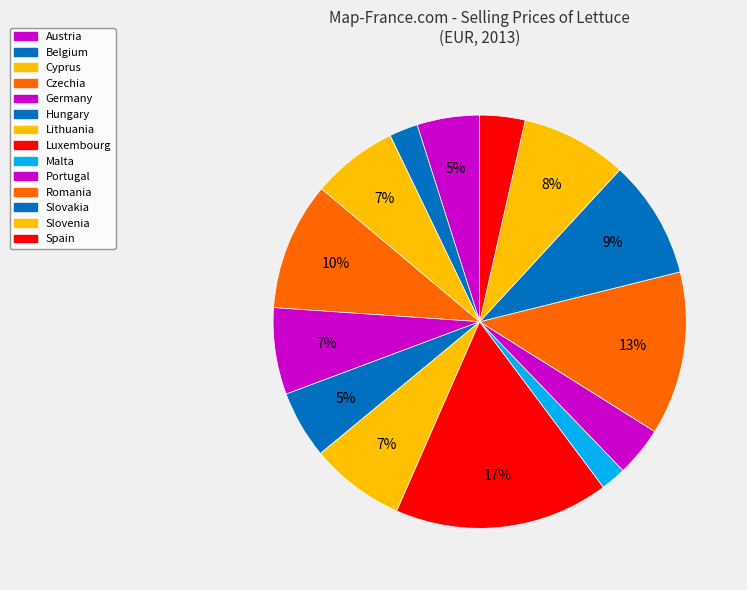

What is the change in value from Portugal to Romania?

+105.1